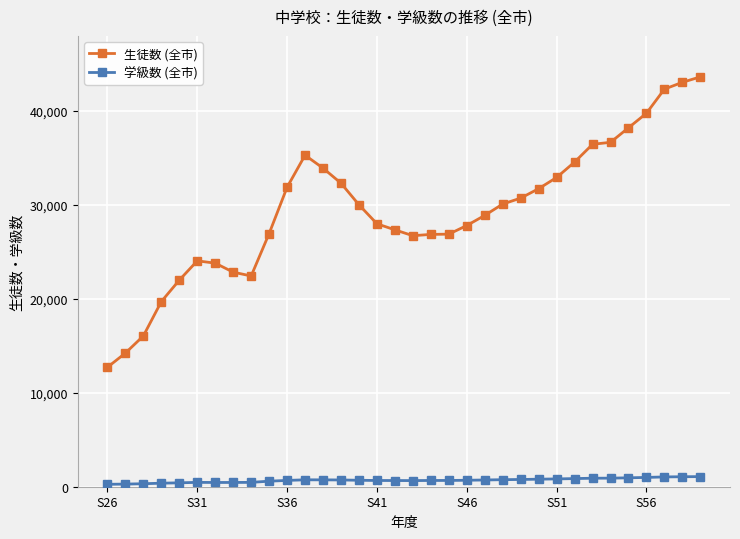

Which series has the widest spread of values?

生徒数 (全市)